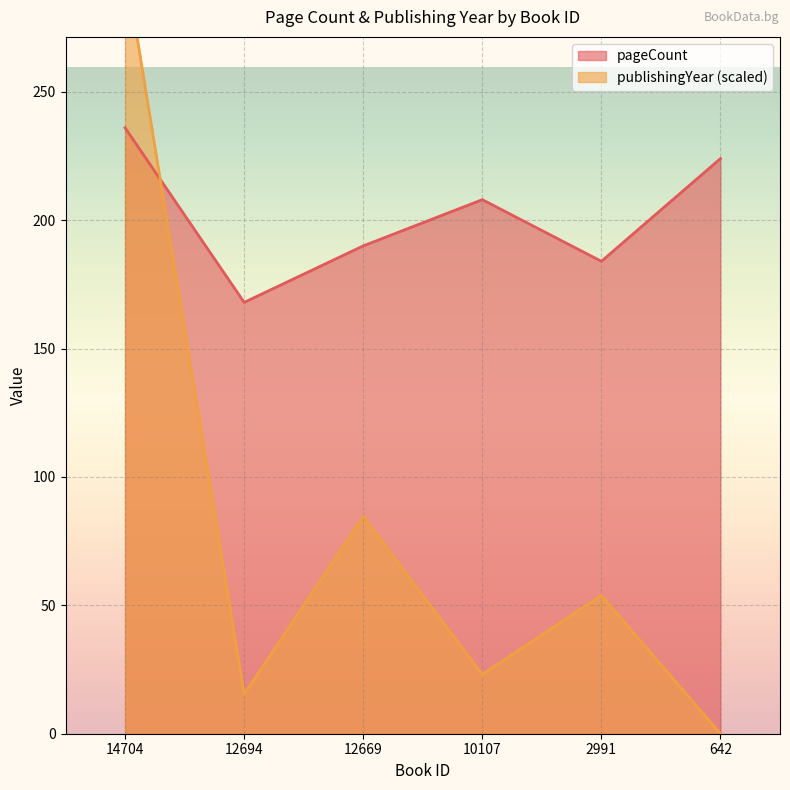

Between 12694 and 10107, which is larger?

10107